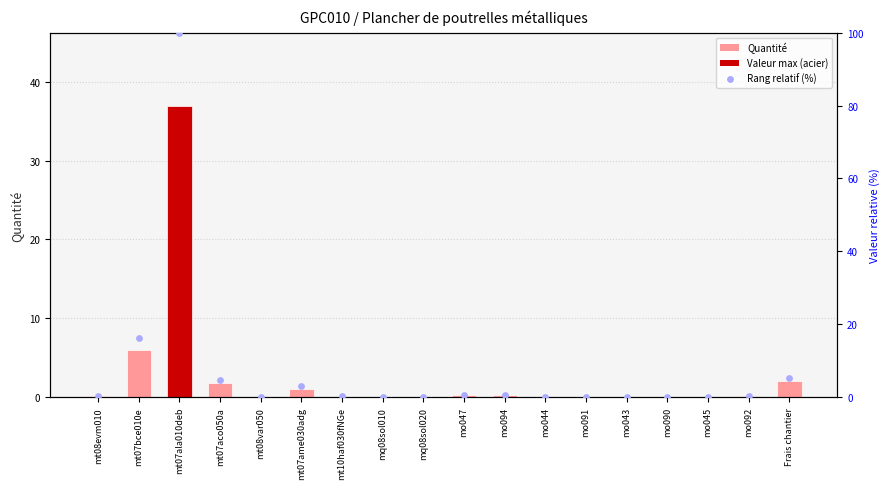

Which series has the largest total across all categories?

Rang relatif (%)